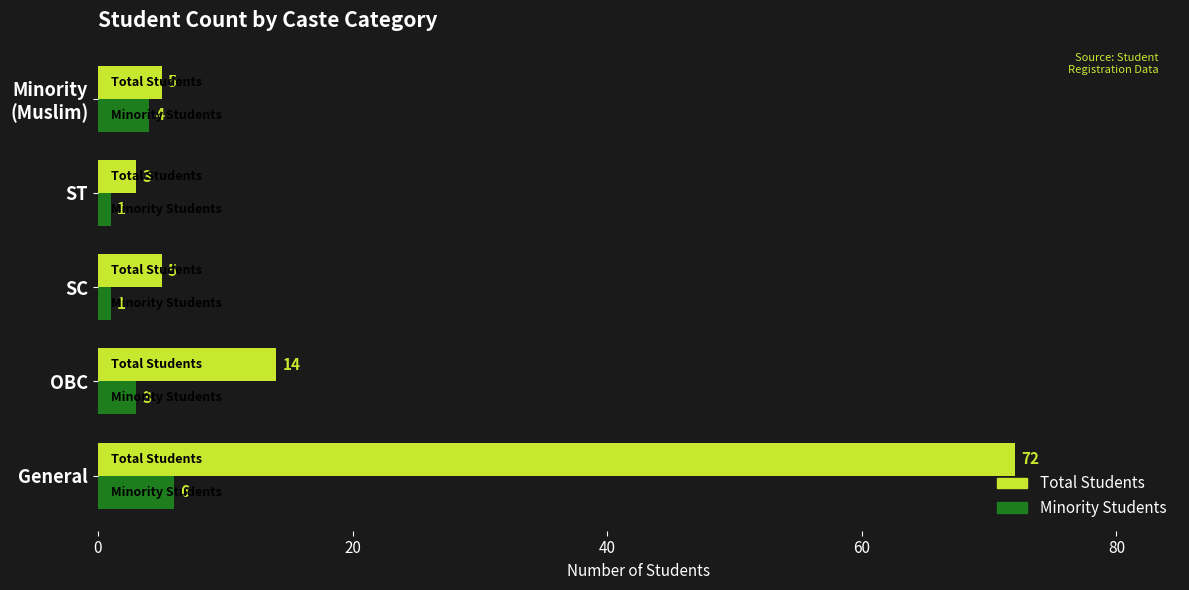

At which label is Minority Students closest to 3?

OBC